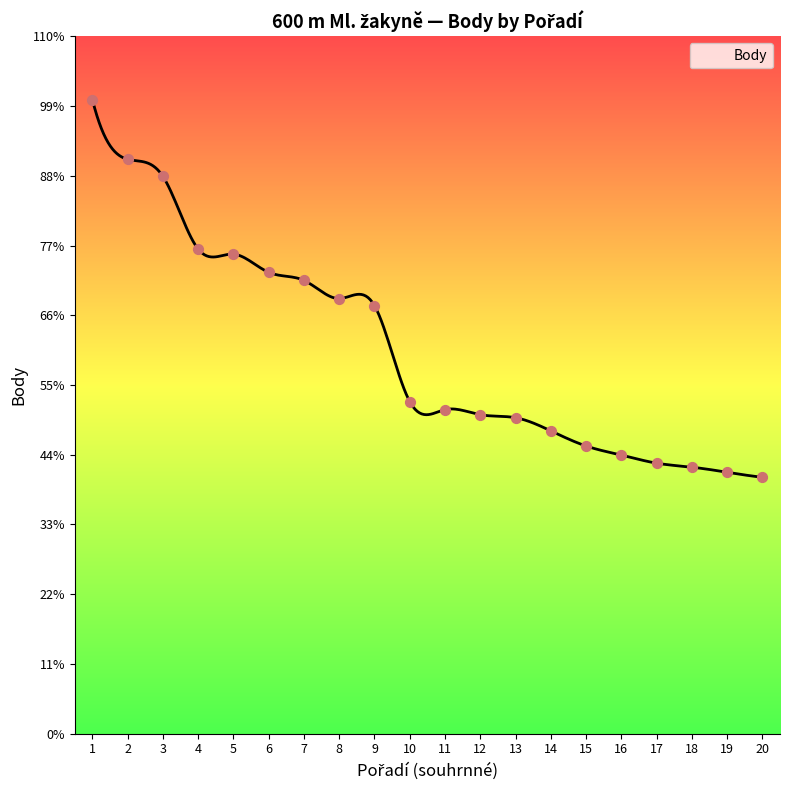

Which has a higher value, 9 or 11?

9